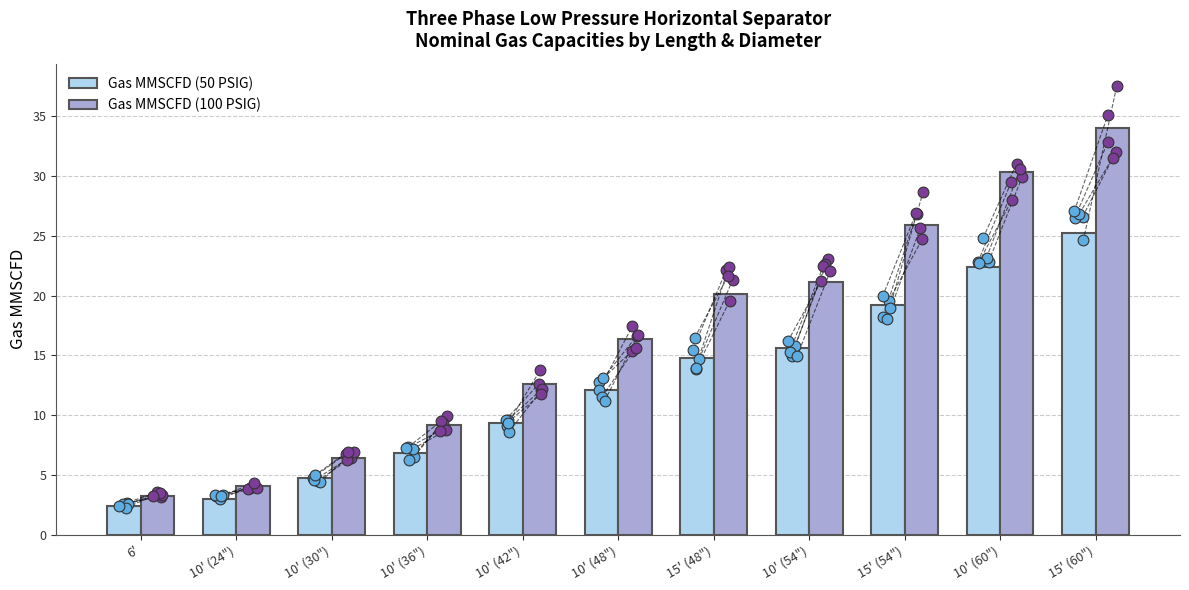

Which series has the largest total across all categories?

Gas MMSCFD (100 PSIG)